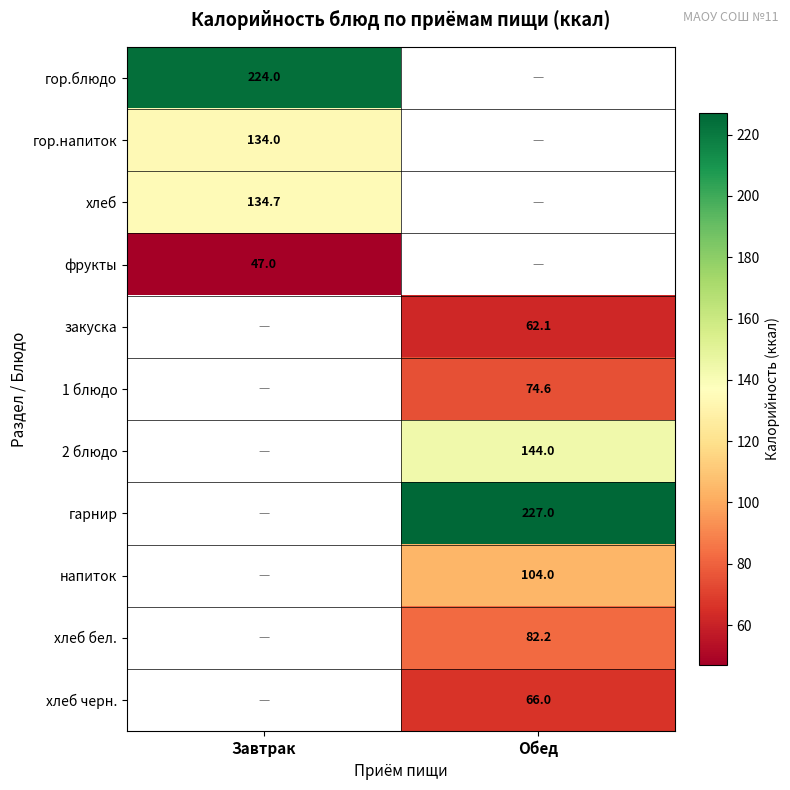

What is the minimum value shown in the chart?

47.0